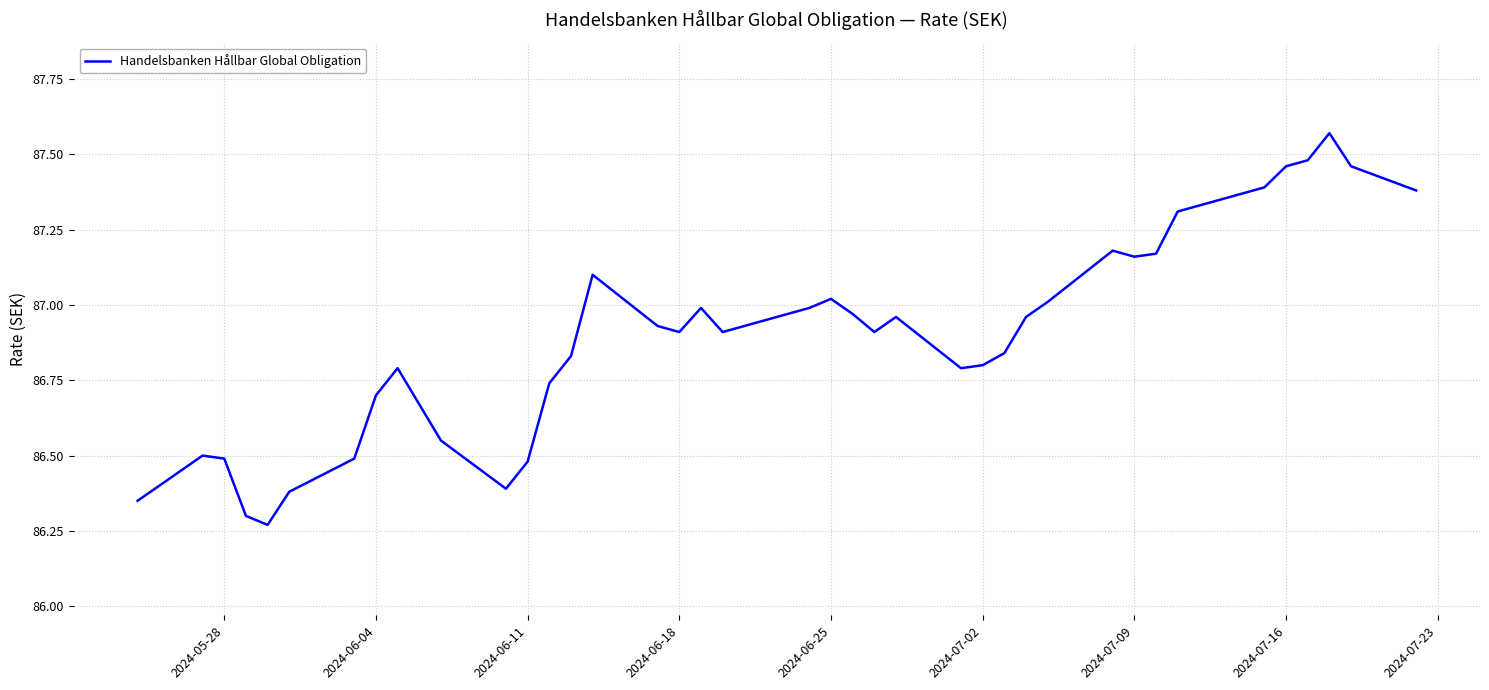

What is the difference between the maximum and minimum values?

1.3